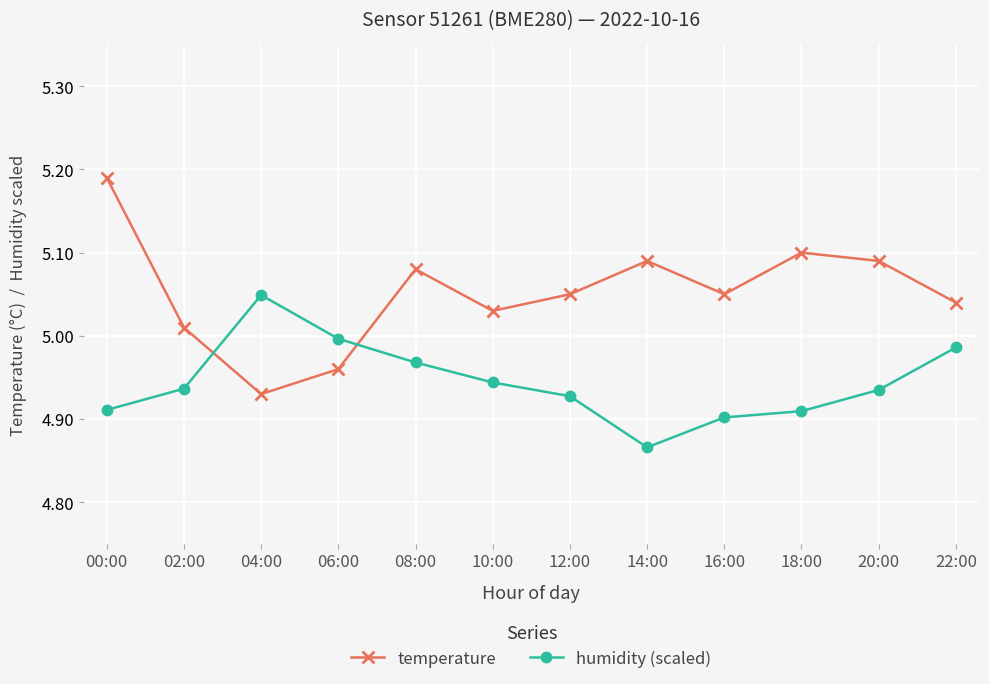

What is the sum of all humidity (scaled) values?

59.3